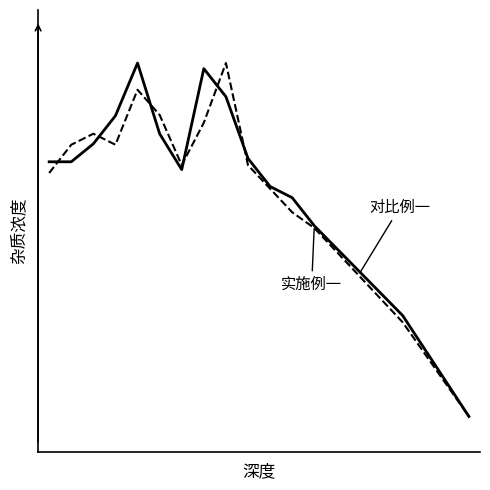

At which category is the sum across all series the highest?

4